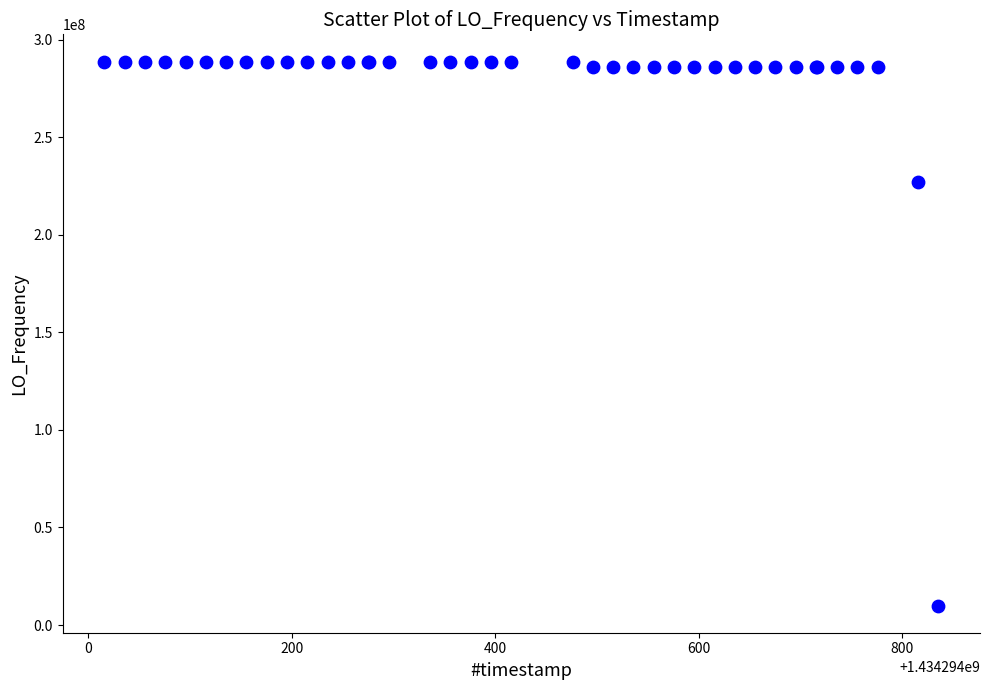

What Y value in the scatter plot is closest to 149420500?

227128586.7